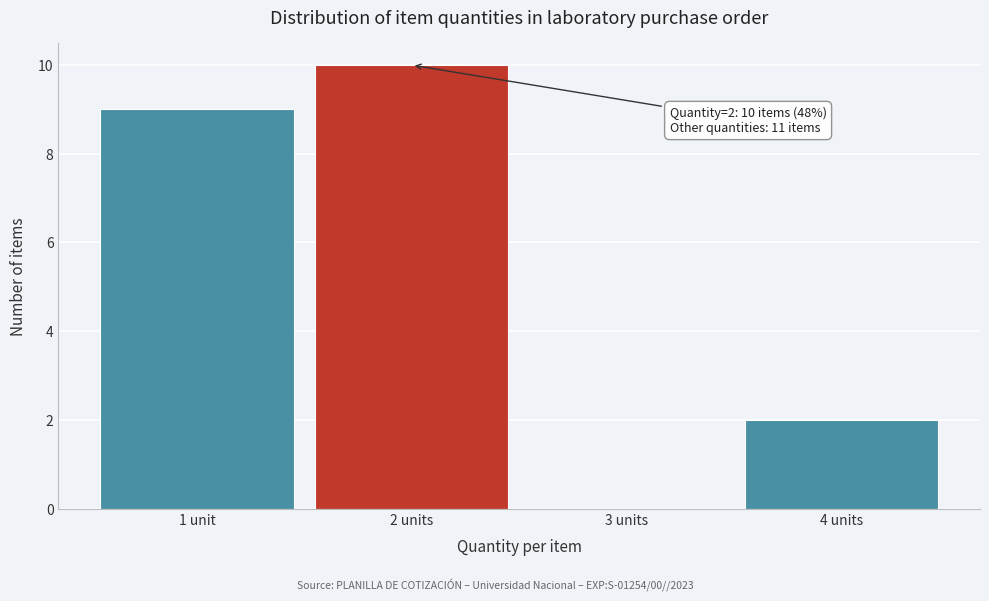

Reading left to right, transcribe all the data shown in this chart.

1 unit=9	2 units=10	3 units=0	4 units=2